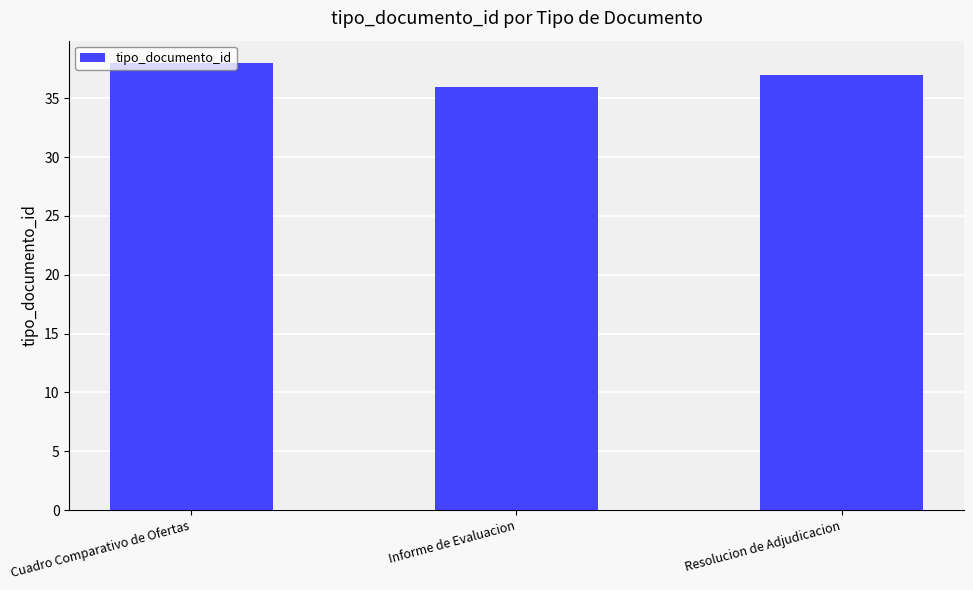

Rank the categories by value from lowest to highest.

Informe de Evaluacion, Resolucion de Adjudicacion, Cuadro Comparativo de Ofertas